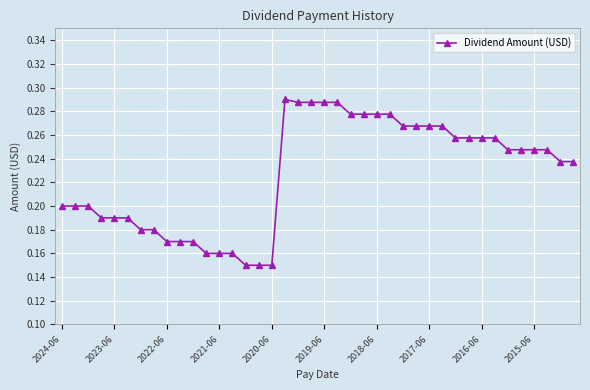

Does the chart have visible grid lines?

Yes